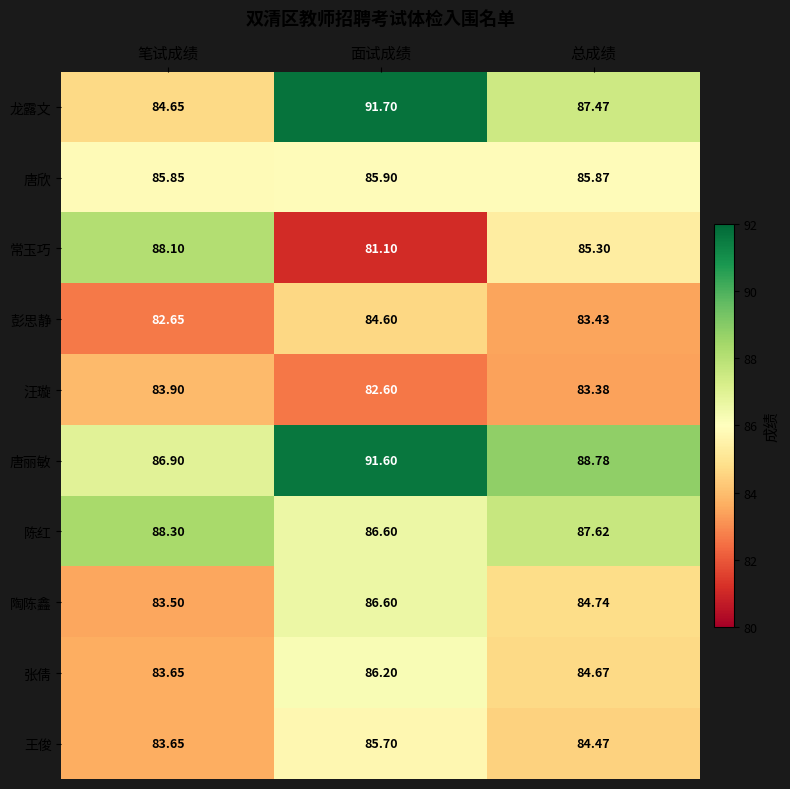

Which series has the largest total across all categories?

唐丽敏